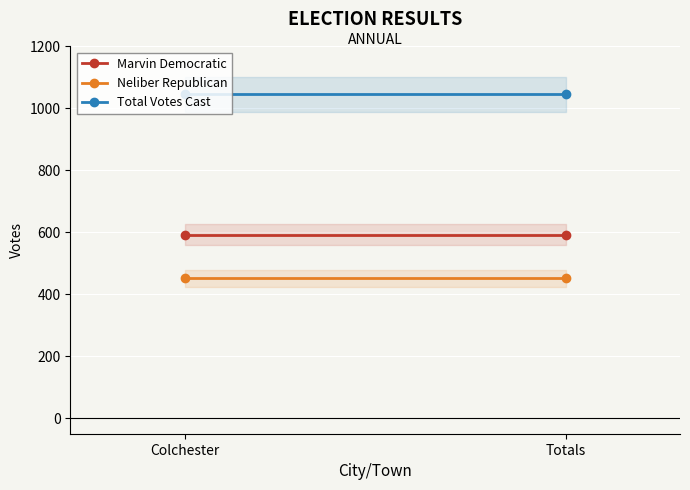

What are all the series names shown in the legend?

Marvin Democratic, Neliber Republican, Total Votes Cast